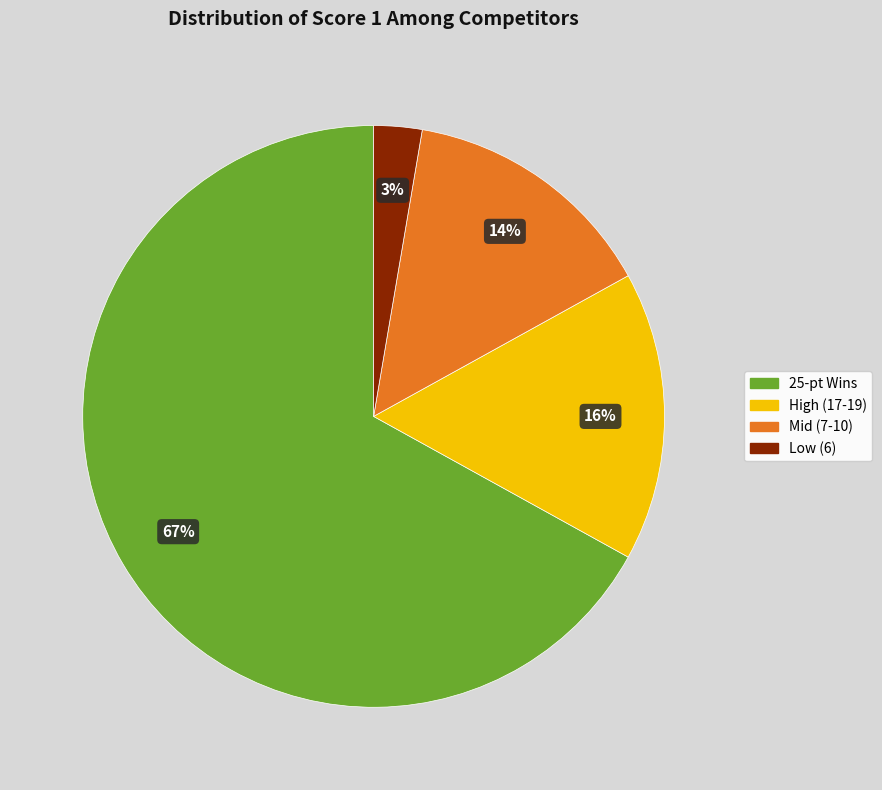

To the nearest percent, what is the difference between the largest and smallest slice percentages?

64%